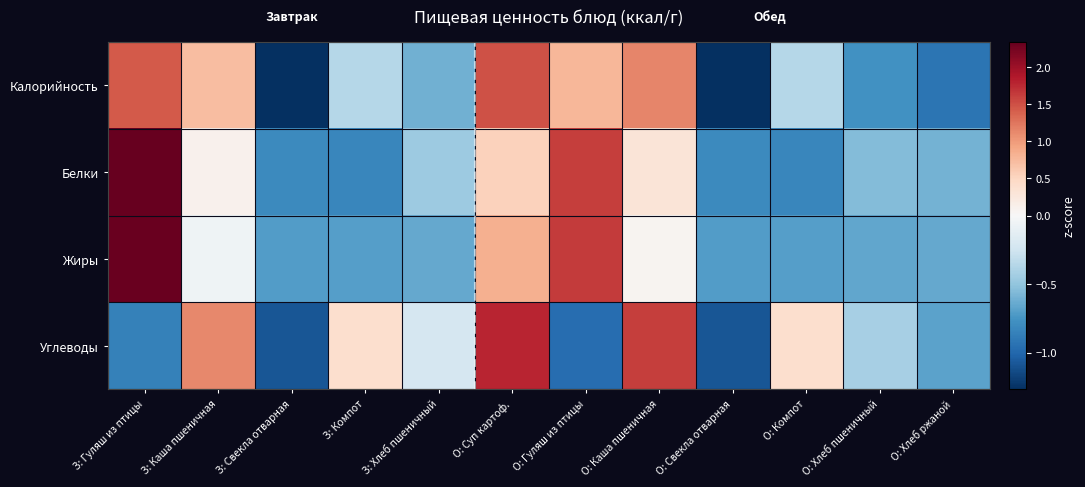

Reading right to left, what are all the values shown in this chart?

Калорийность: О: Хлеб ржаной=-0.9	О: Хлеб пшеничный=-0.8	О: Компот=-0.4	О: Свекла отварная=-1.3	О: Каша пшеничная=1.1	О: Гуляш из птицы=0.8	О: Суп картоф.=1.5	З: Хлеб пшеничный=-0.6	З: Компот=-0.4	З: Свекла отварная=-1.3	З: Каша пшеничная=0.7	З: Гуляш из птицы=1.4
Белки: О: Хлеб ржаной=-0.6	О: Хлеб пшеничный=-0.5	О: Компот=-0.8	О: Свекла отварная=-0.8	О: Каша пшеничная=0.3	О: Гуляш из птицы=1.6	О: Суп картоф.=0.5	З: Хлеб пшеничный=-0.5	З: Компот=-0.8	З: Свекла отварная=-0.8	З: Каша пшеничная=0.1	З: Гуляш из птицы=2.3
Жиры: О: Хлеб ржаной=-0.7	О: Хлеб пшеничный=-0.7	О: Компот=-0.7	О: Свекла отварная=-0.7	О: Каша пшеничная=0.1	О: Гуляш из птицы=1.6	О: Суп картоф.=0.8	З: Хлеб пшеничный=-0.7	З: Компот=-0.7	З: Свекла отварная=-0.7	З: Каша пшеничная=-0.1	З: Гуляш из птицы=2.3
Углеводы: О: Хлеб ржаной=-0.7	О: Хлеб пшеничный=-0.4	О: Компот=0.4	О: Свекла отварная=-1.1	О: Каша пшеничная=1.6	О: Гуляш из птицы=-1.0	О: Суп картоф.=1.8	З: Хлеб пшеничный=-0.2	З: Компот=0.4	З: Свекла отварная=-1.1	З: Каша пшеничная=1.1	З: Гуляш из птицы=-0.9